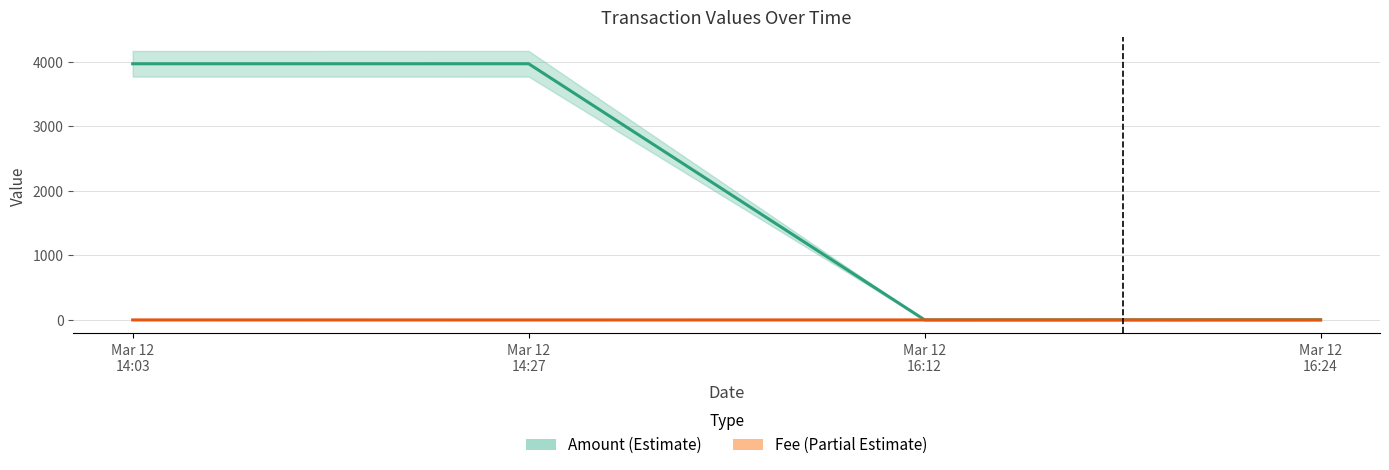

What is the difference between the highest and lowest values at Mar 12
16:24?

2.8